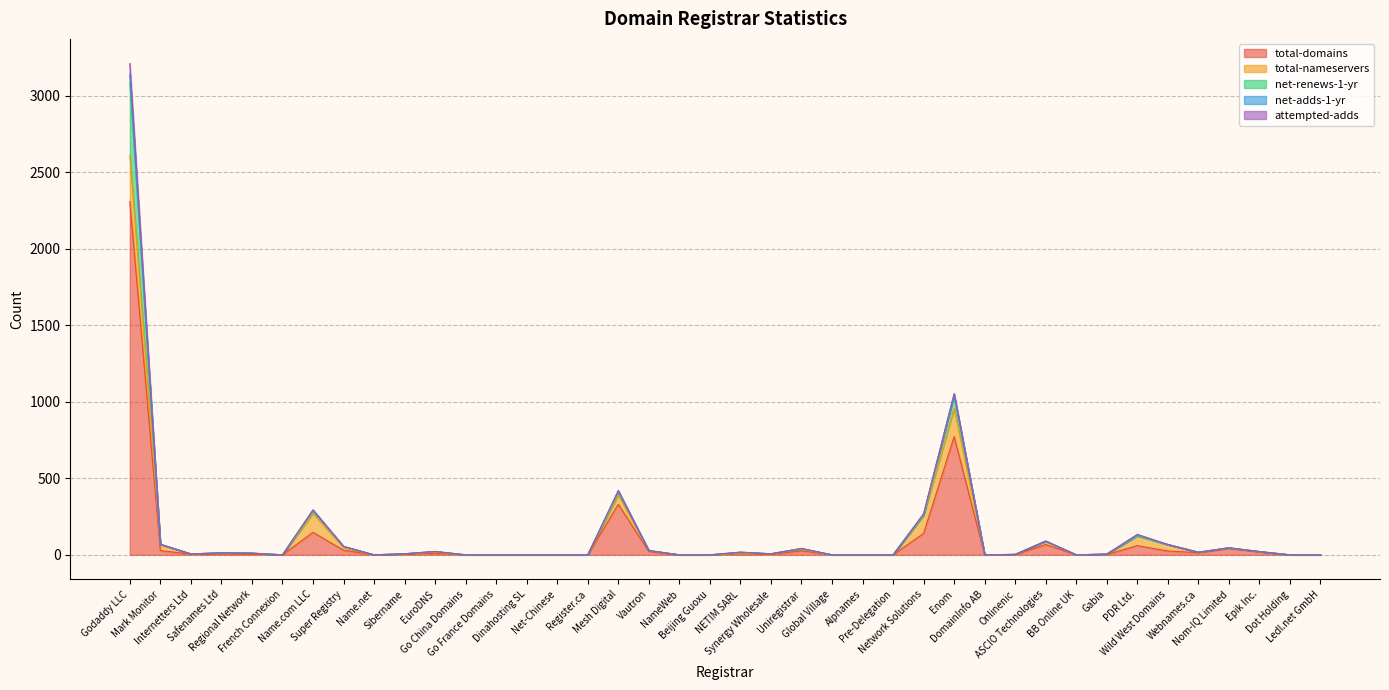

In total-domains, how many points are lower than both neighbors (excluding endpoints)?

7